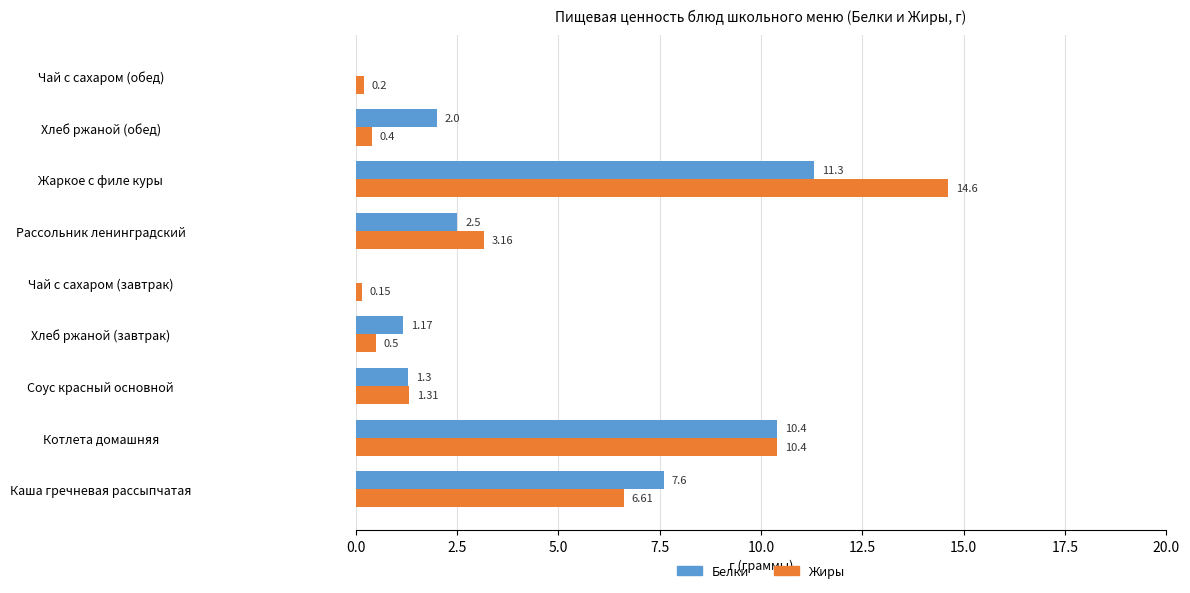

Which category has the highest value in the Белки series?

Жаркое с филе куры